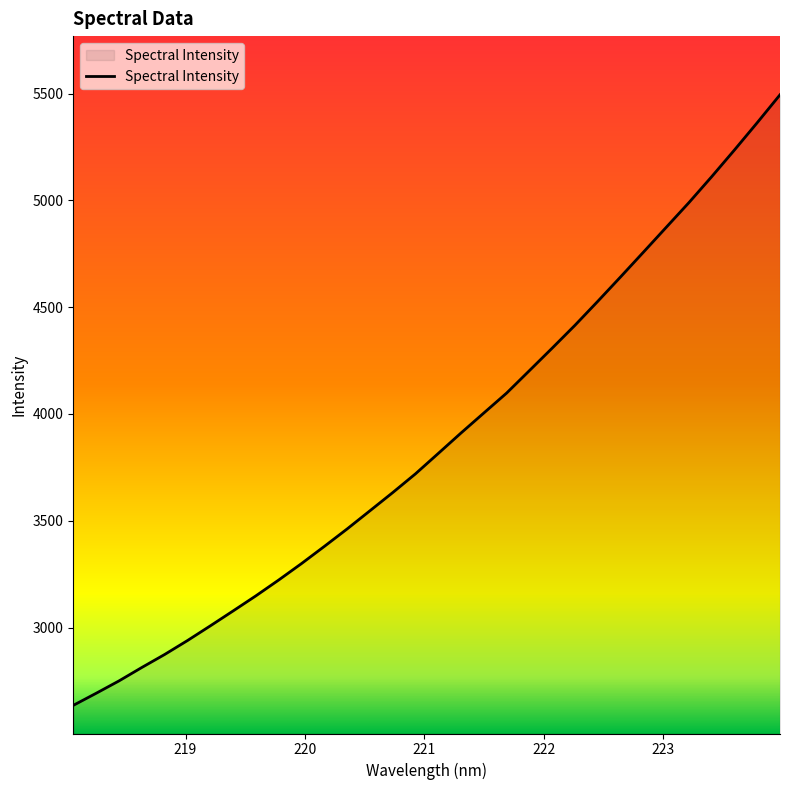

What is the maximum value shown in the chart?

5494.6